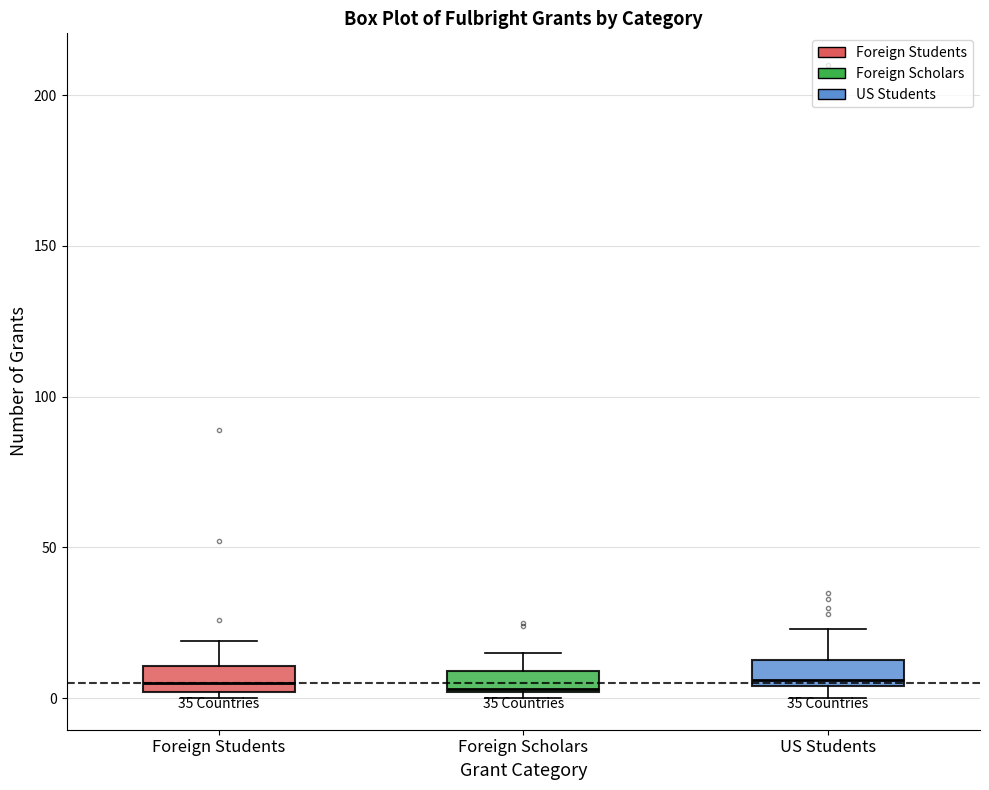

Where is the upper edge of the box for Foreign Students on the y-axis? The values are not printed on the chart, so give them approximately, as read against the axis.

10